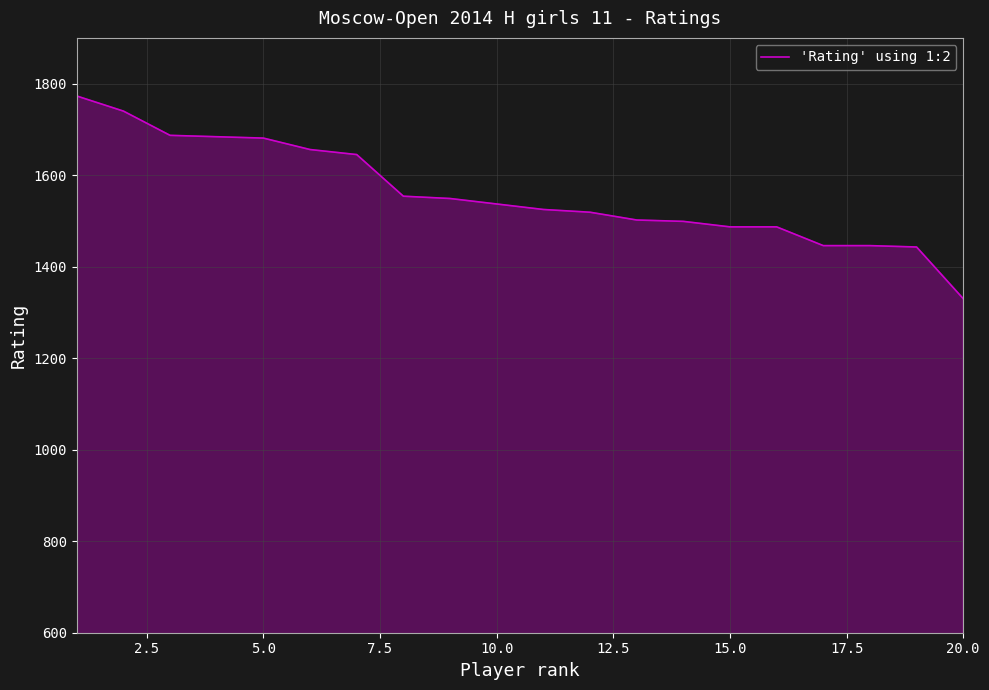

What is the greatest value displayed?

1773